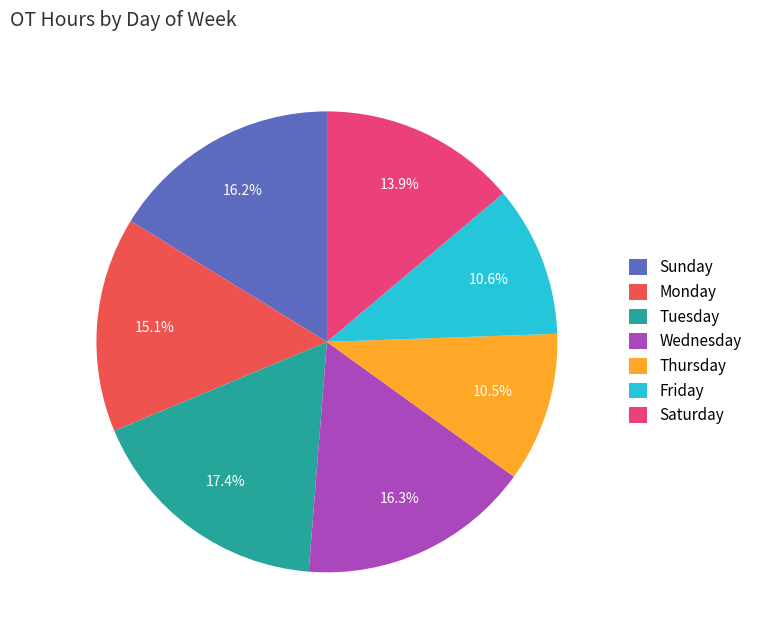

Which has a higher value, Tuesday or Friday?

Tuesday